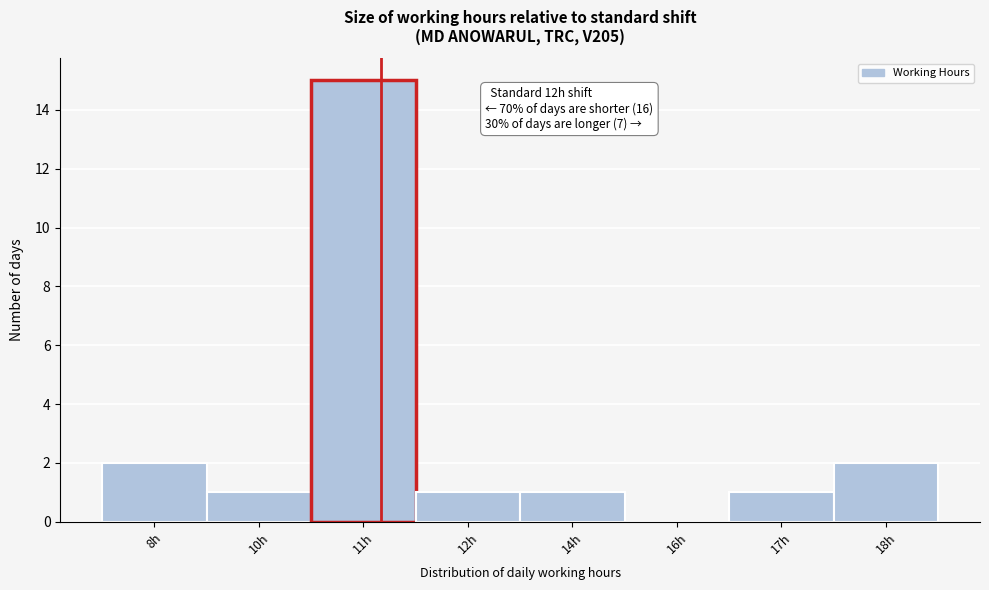

Reading left to right, what are all the values shown in this chart?

8h=2	10h=1	11h=15	12h=1	14h=1	16h=0	17h=1	18h=2